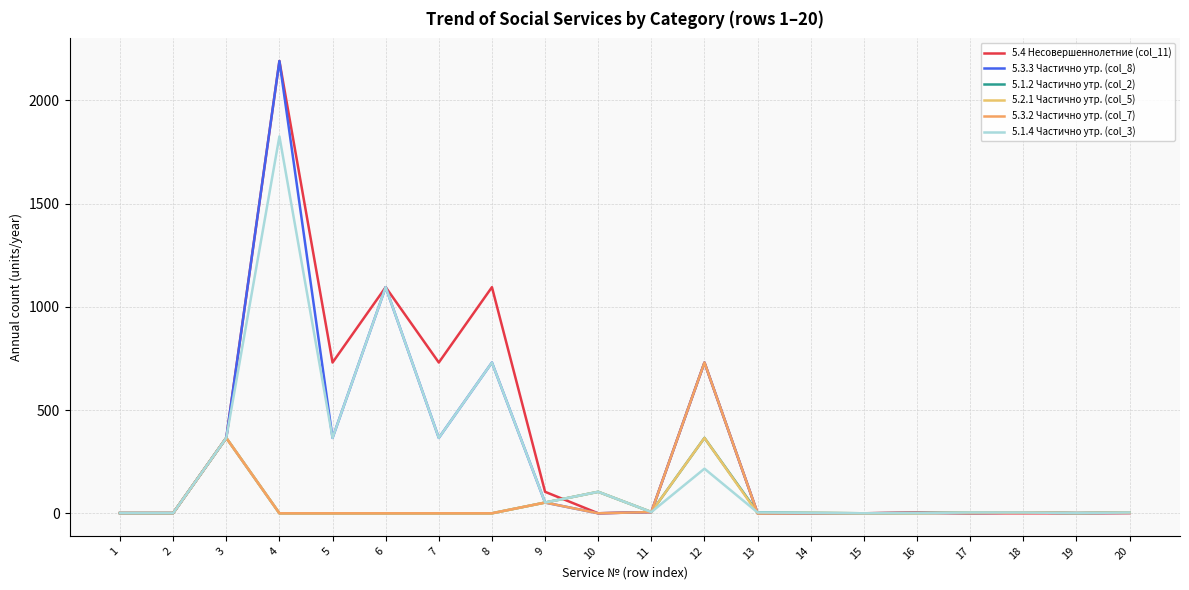

At which category does 5.3.2 Частично утр. (col_7) reach its first local valley?

10